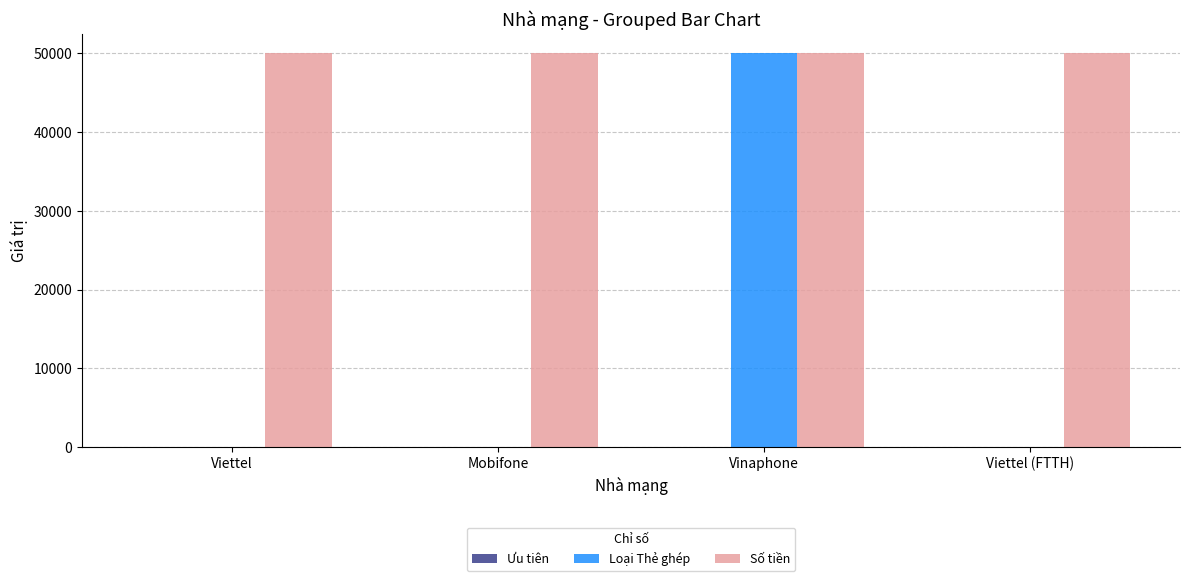

How many distinct data groups are displayed?

3